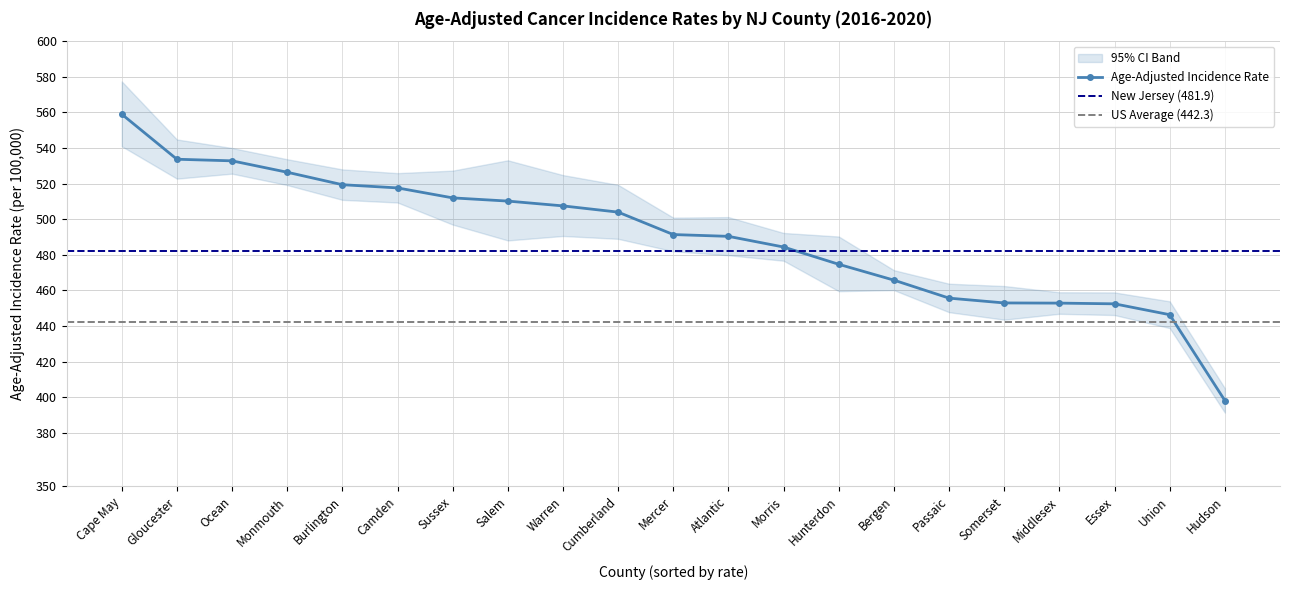

What is the total value across all series at Monmouth?

1579.3